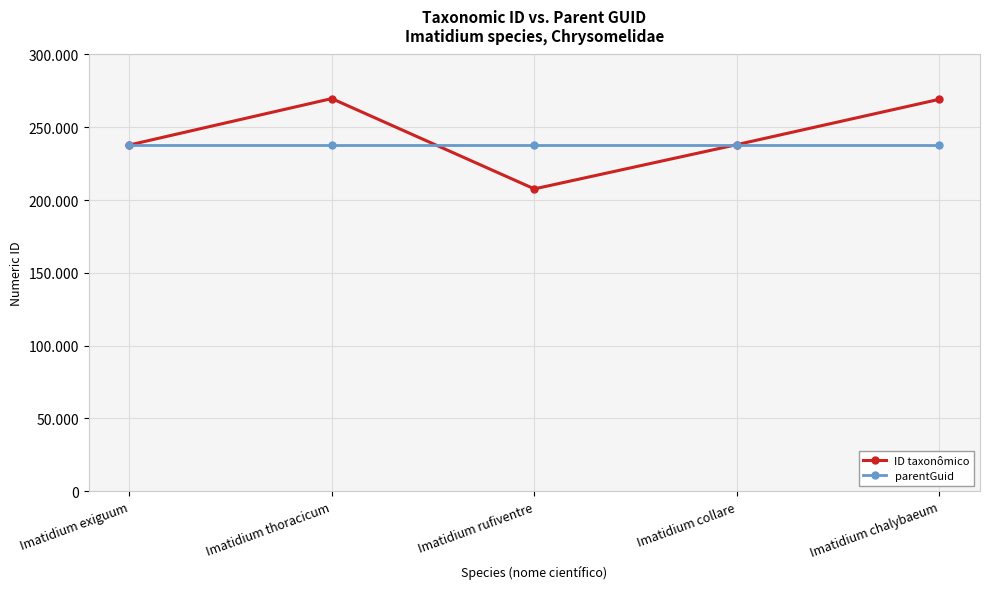

What is the spread (max minus min) of values at Imatidium rufiventre?

30227